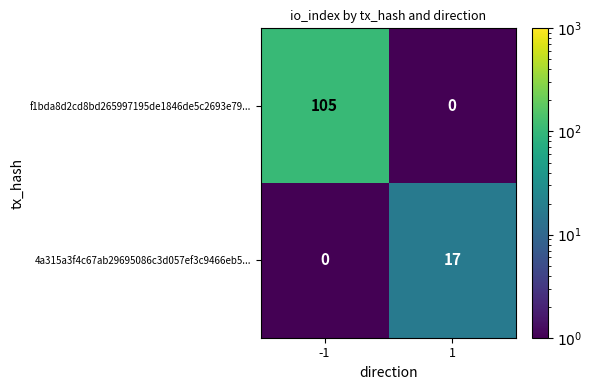

What is the sum of all 4a315a3f4c67ab29695086c3d057ef3c9466eb5... values?

17